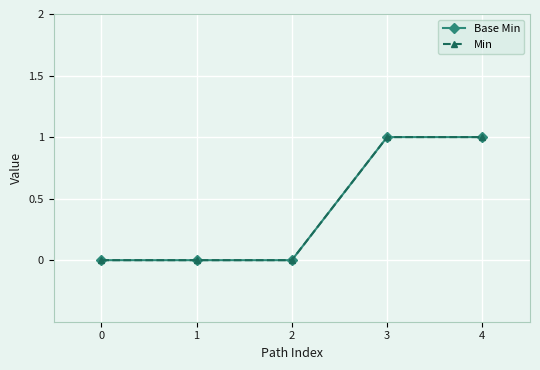

True or false: Base Min has a value of -1 at 0.

False